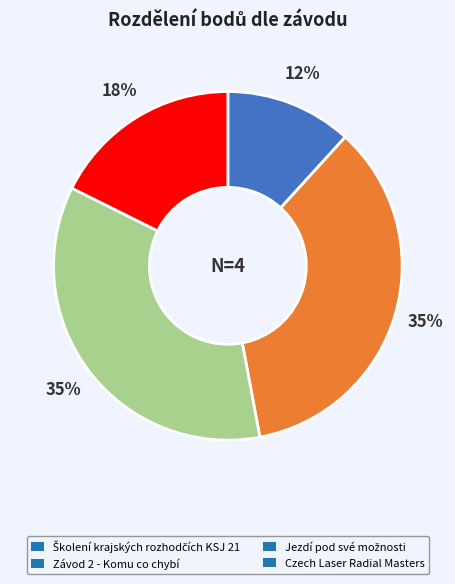

Does any single category account for the majority?

No